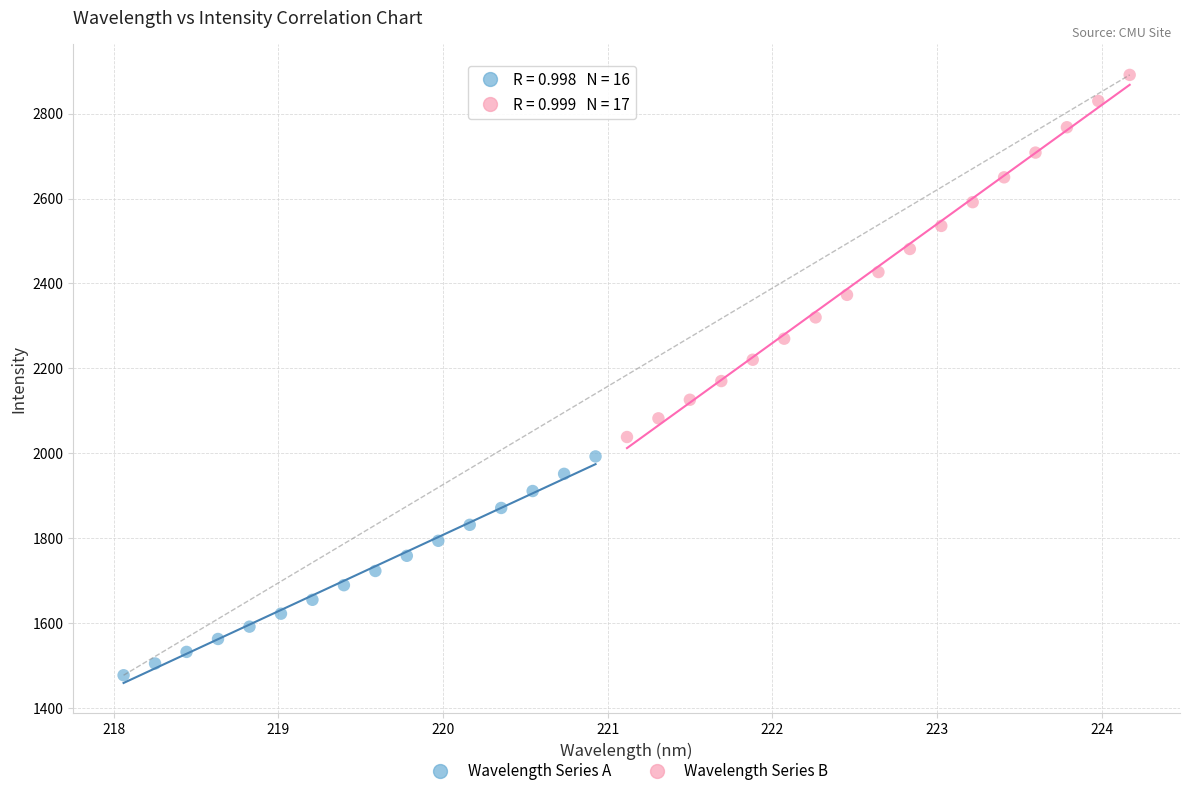

What are all the series names shown in the legend?

Wavelength Series A, Wavelength Series B